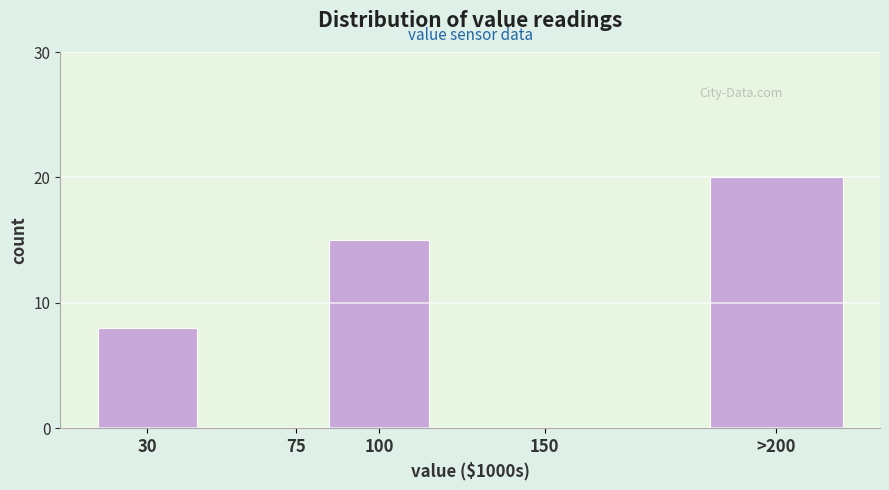

Reading left to right, list all the values displayed in this chart.

30=8	75=0	100=15	150=0	>200=20